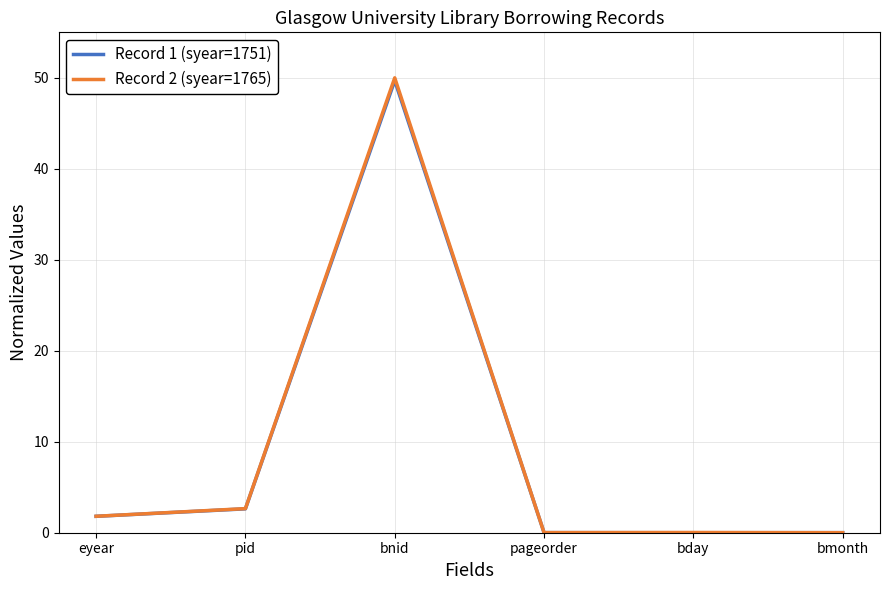

Does the chart have visible grid lines?

Yes